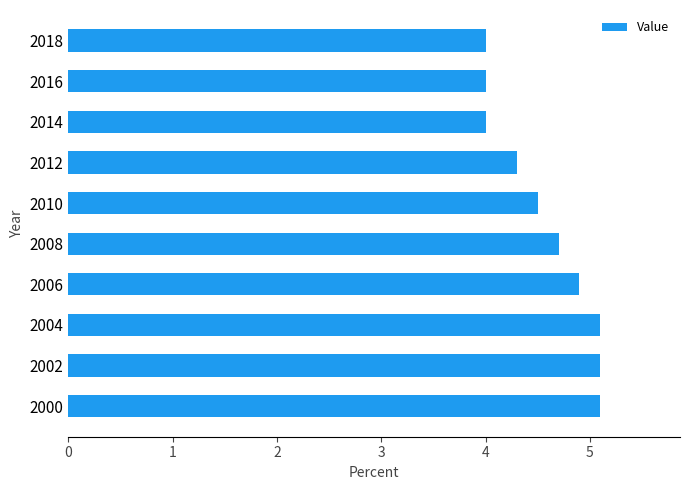

Count the number of categories in the chart.

10